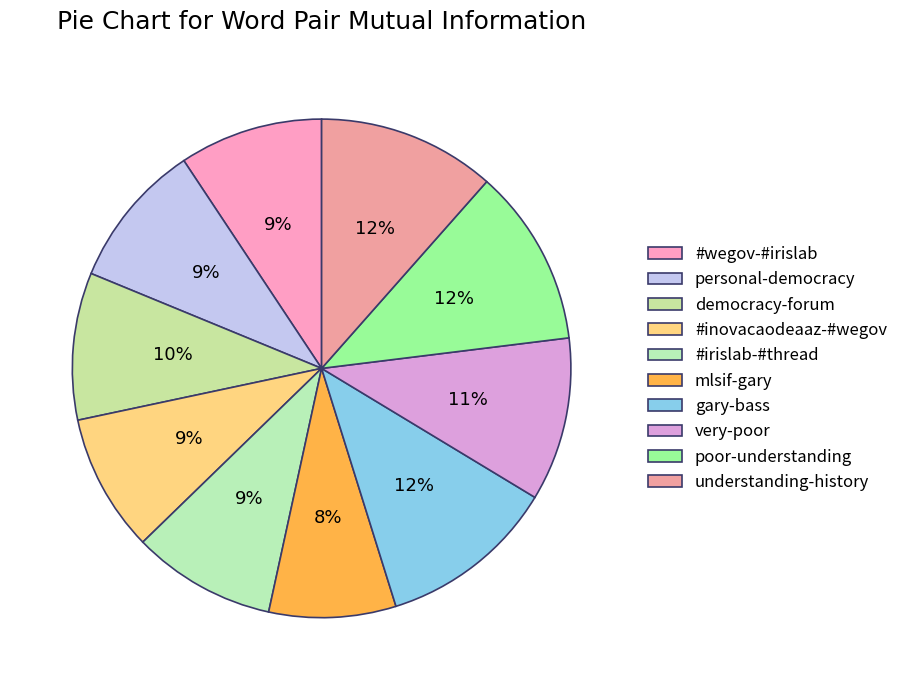

Is it true that democracy-forum is 4% of the pie?

False